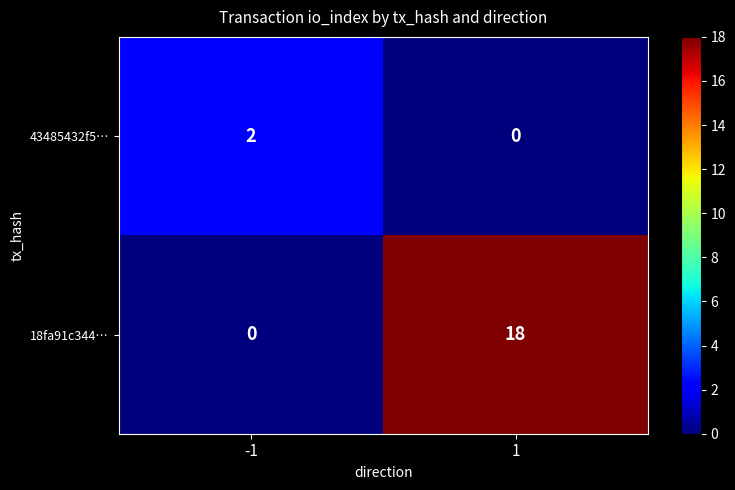

What is the total value across all series at 1?

18